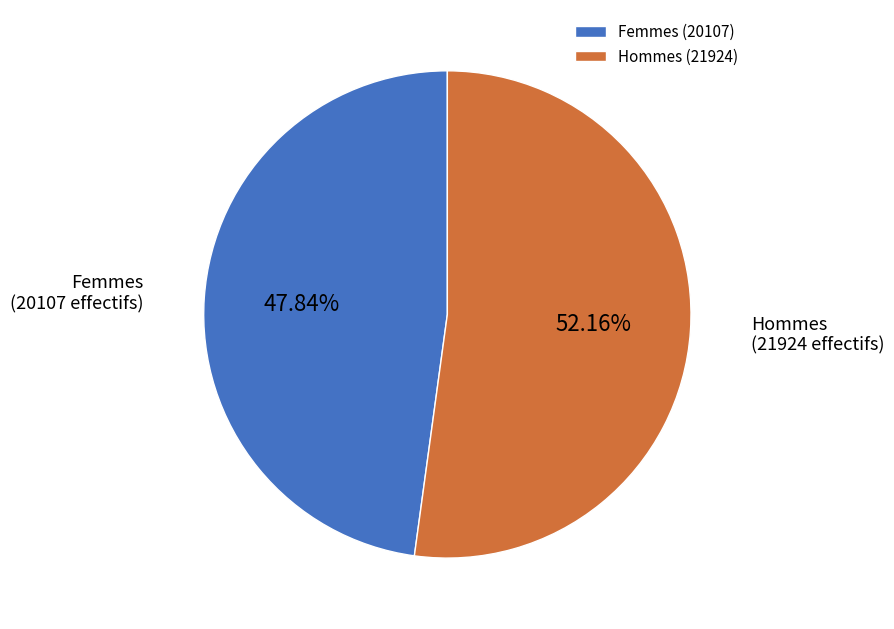

To the nearest percent, what portion does Hommes represent?

52%